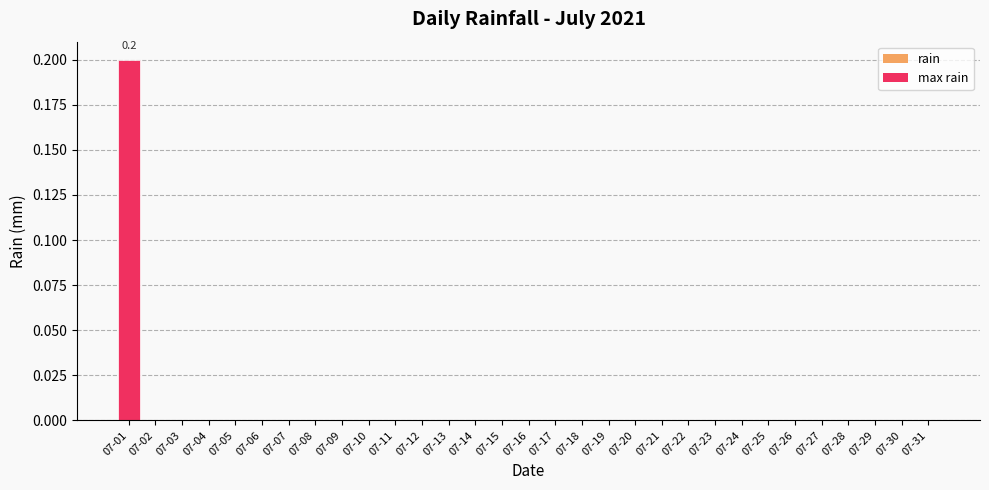

True or false: the data shows 0.0 at 07-30.

True